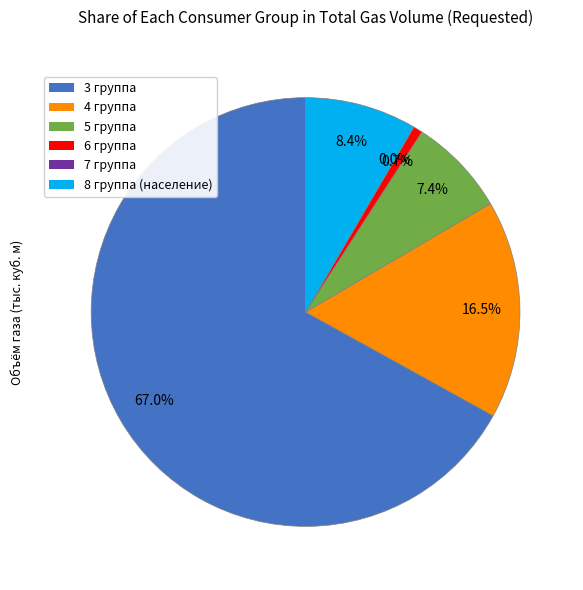

Which slice is the largest?

3 группа